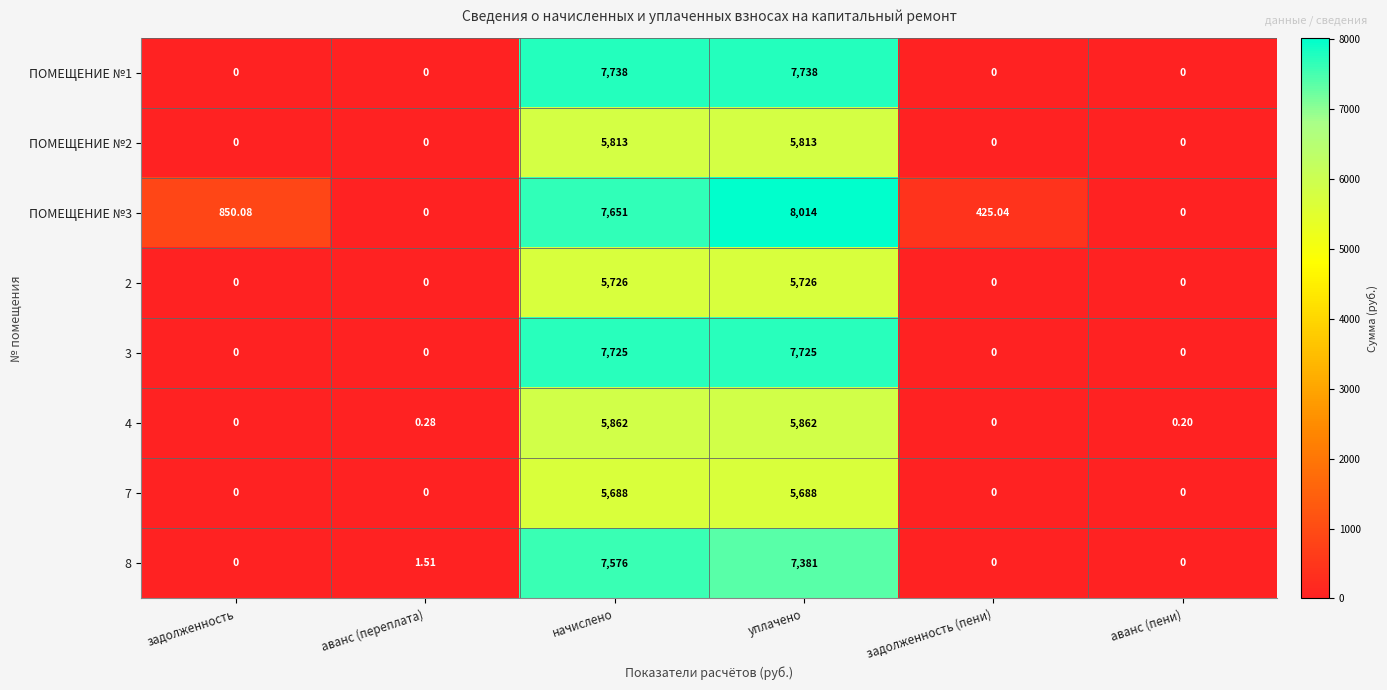

At which category is the sum across all series the highest?

уплачено